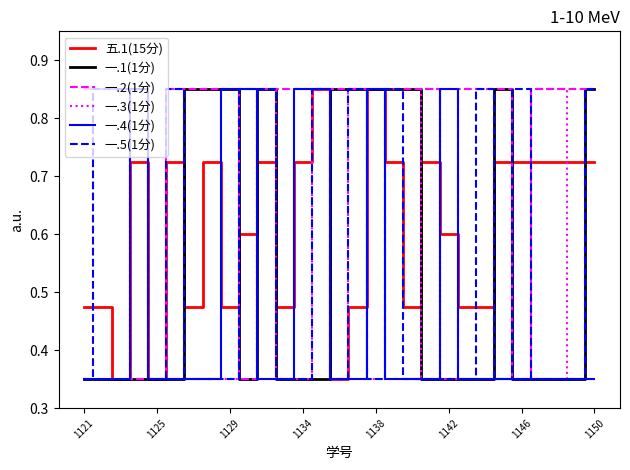

How many 一.2(1分) values are between 0 and 1?

29